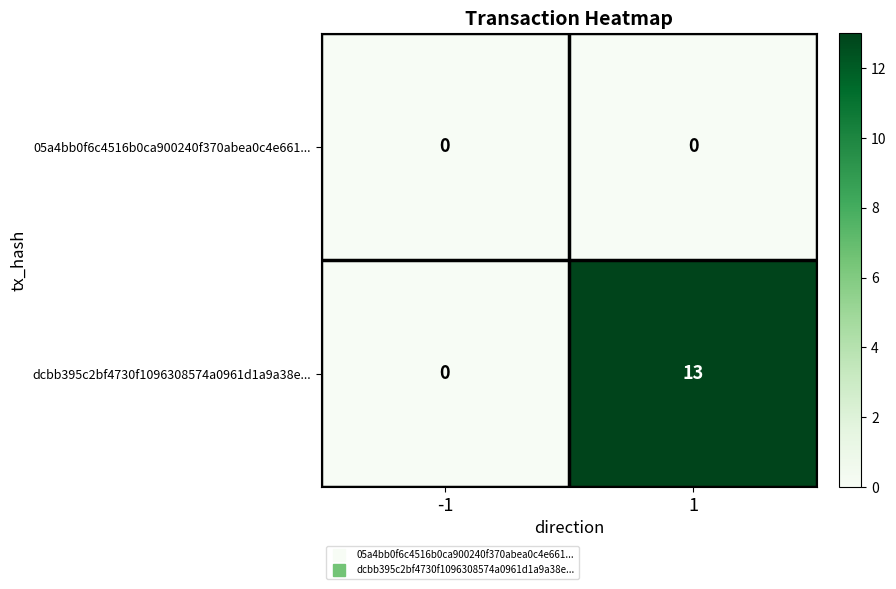

What is the sum of all dcbb395c2bf4730f1096308574a0961d1a9a38e... values?

13